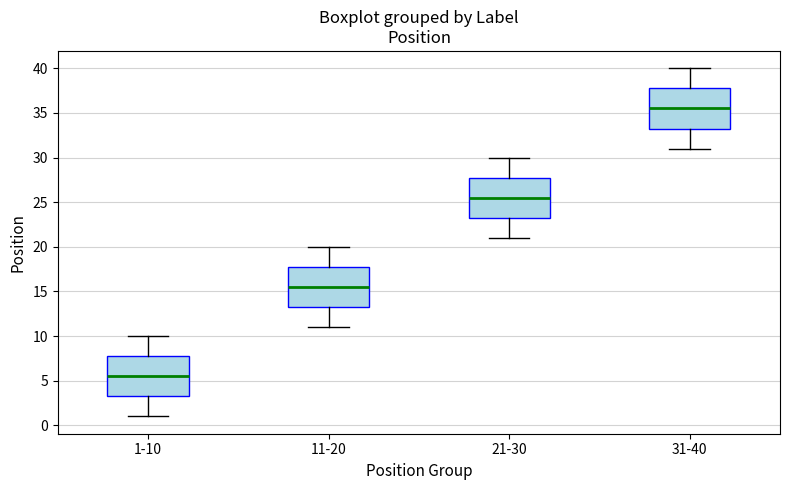

Where does the median line of the box for 1-10 sit on the y-axis? The values are not printed on the chart, so give them approximately, as read against the axis.

5.5